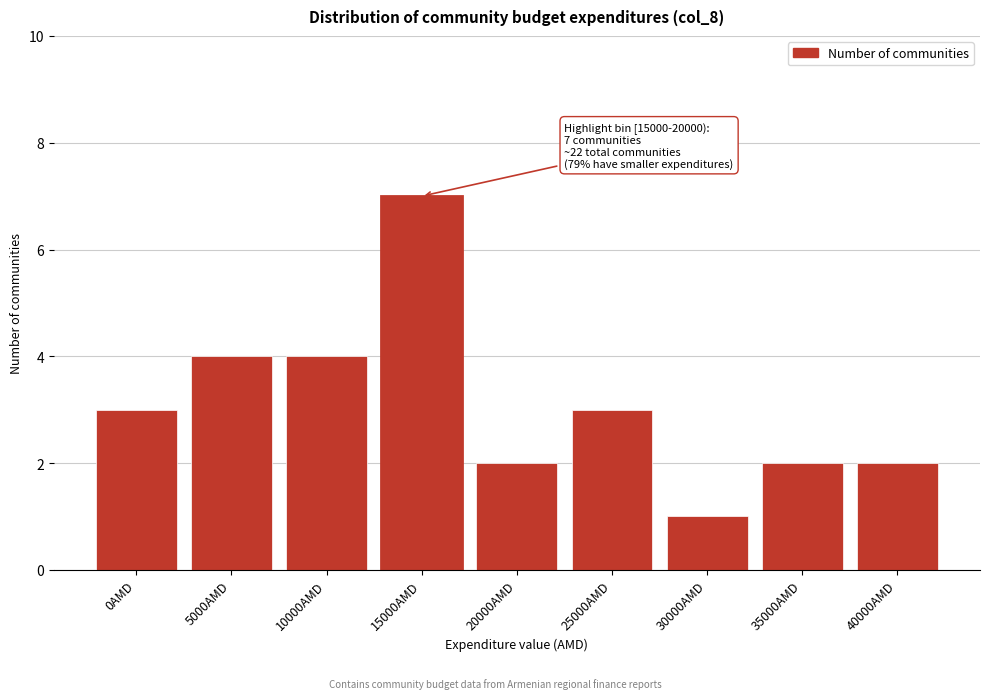

Reading left to right, extract all data points from this chart.

0AMD=3	5000AMD=4	10000AMD=4	15000AMD=7	20000AMD=2	25000AMD=3	30000AMD=1	35000AMD=2	40000AMD=2